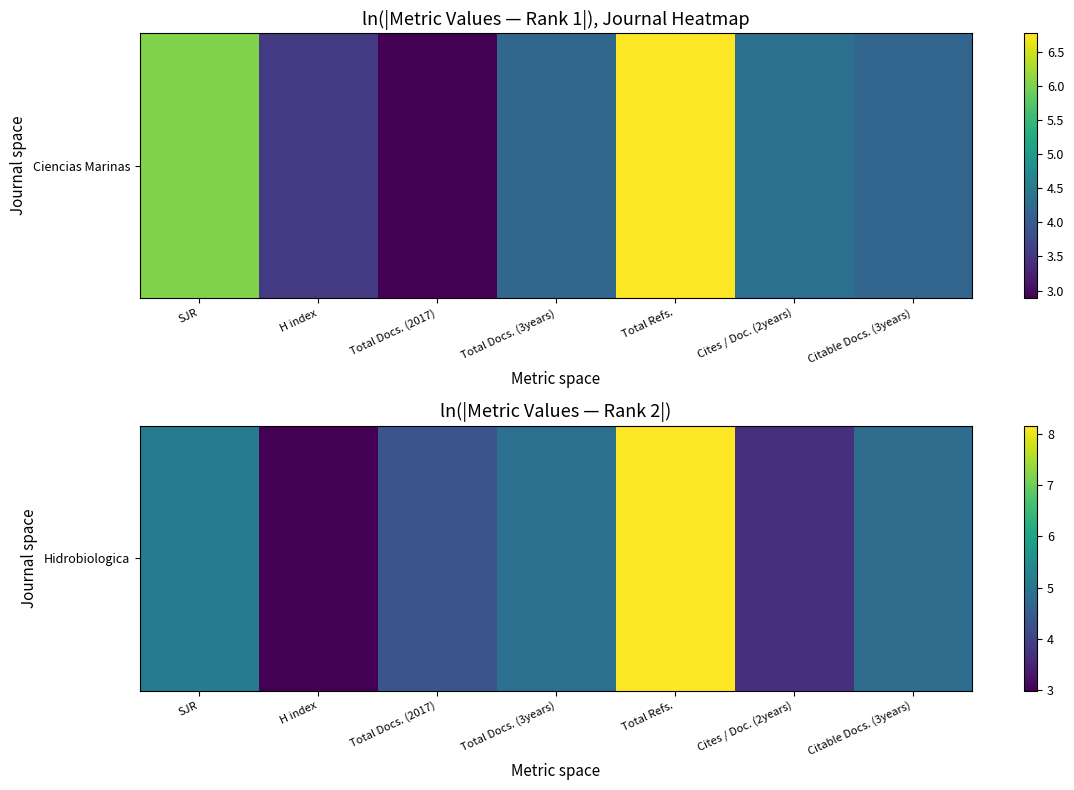

Where does the data first go above 4?

SJR